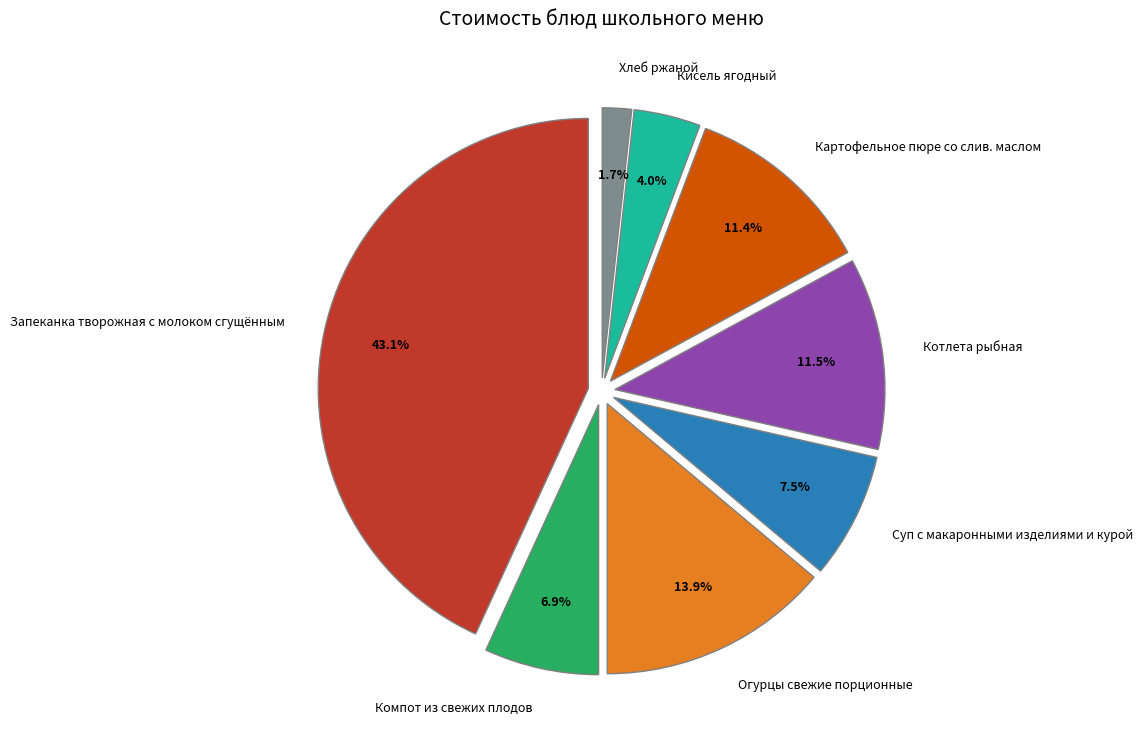

What percentage do Суп с макаронными изделиями и курой and Картофельное пюре со слив. маслом together represent?

18.9%